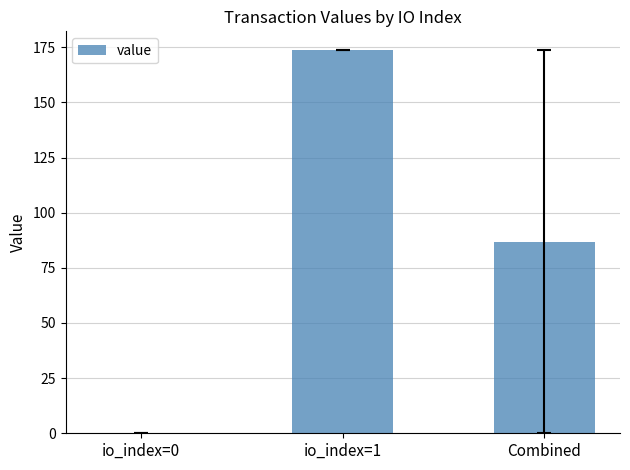

Which has a higher value, io_index=0 or Combined?

Combined